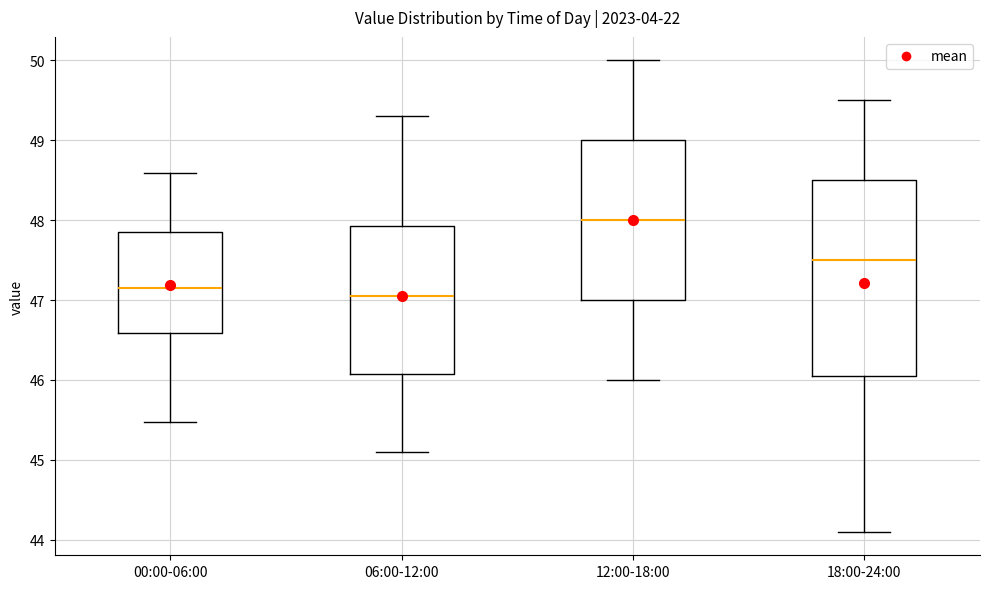

Reading left to right, transcribe this box plot: for each box, give where its median line is, the range the box spans, and where its two whiskers end, as read against the y-axis. The values are not printed on the chart, so give them approximately, as read against the axis.

00:00-06:00: median 47.2, box 46.6 to 47.9, whiskers 45.5 to 48.6
06:00-12:00: median 47.1, box 46.1 to 47.9, whiskers 45.1 to 49.3
12:00-18:00: median 48.0, box 47.0 to 49.0, whiskers 46.0 to 50.0
18:00-24:00: median 47.5, box 46.1 to 48.5, whiskers 44.1 to 49.5